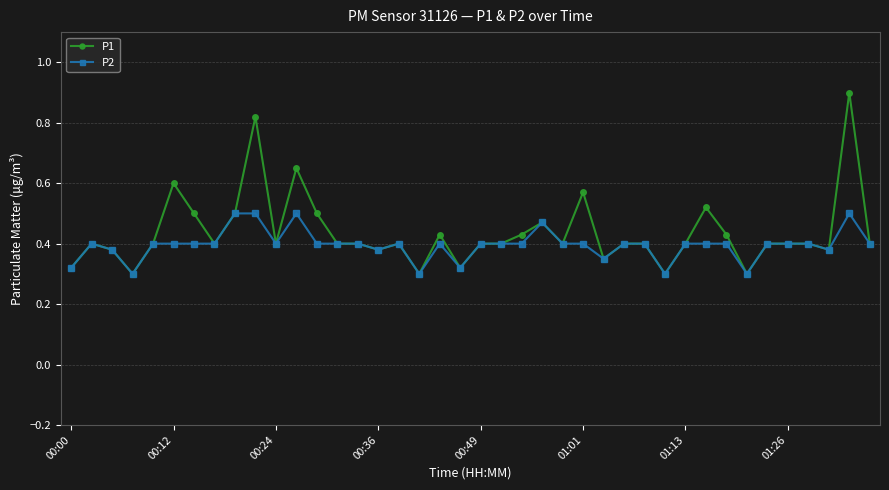

Is this an area chart (filled region under the line)?

No